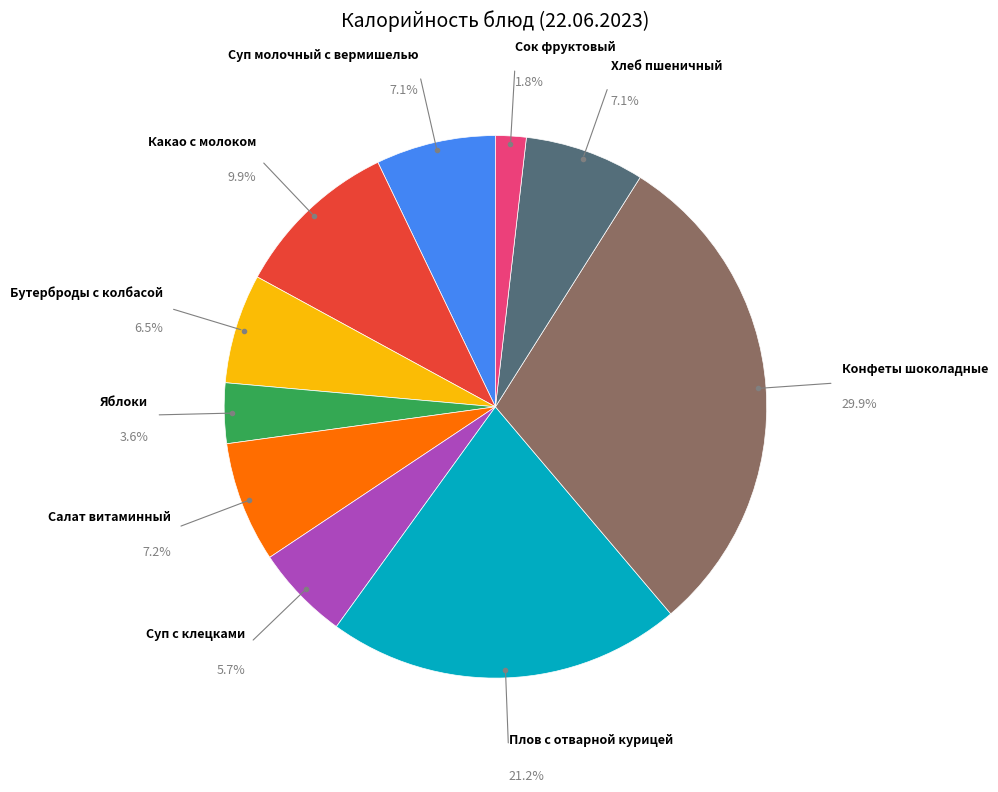

Is there a majority slice in this chart?

No